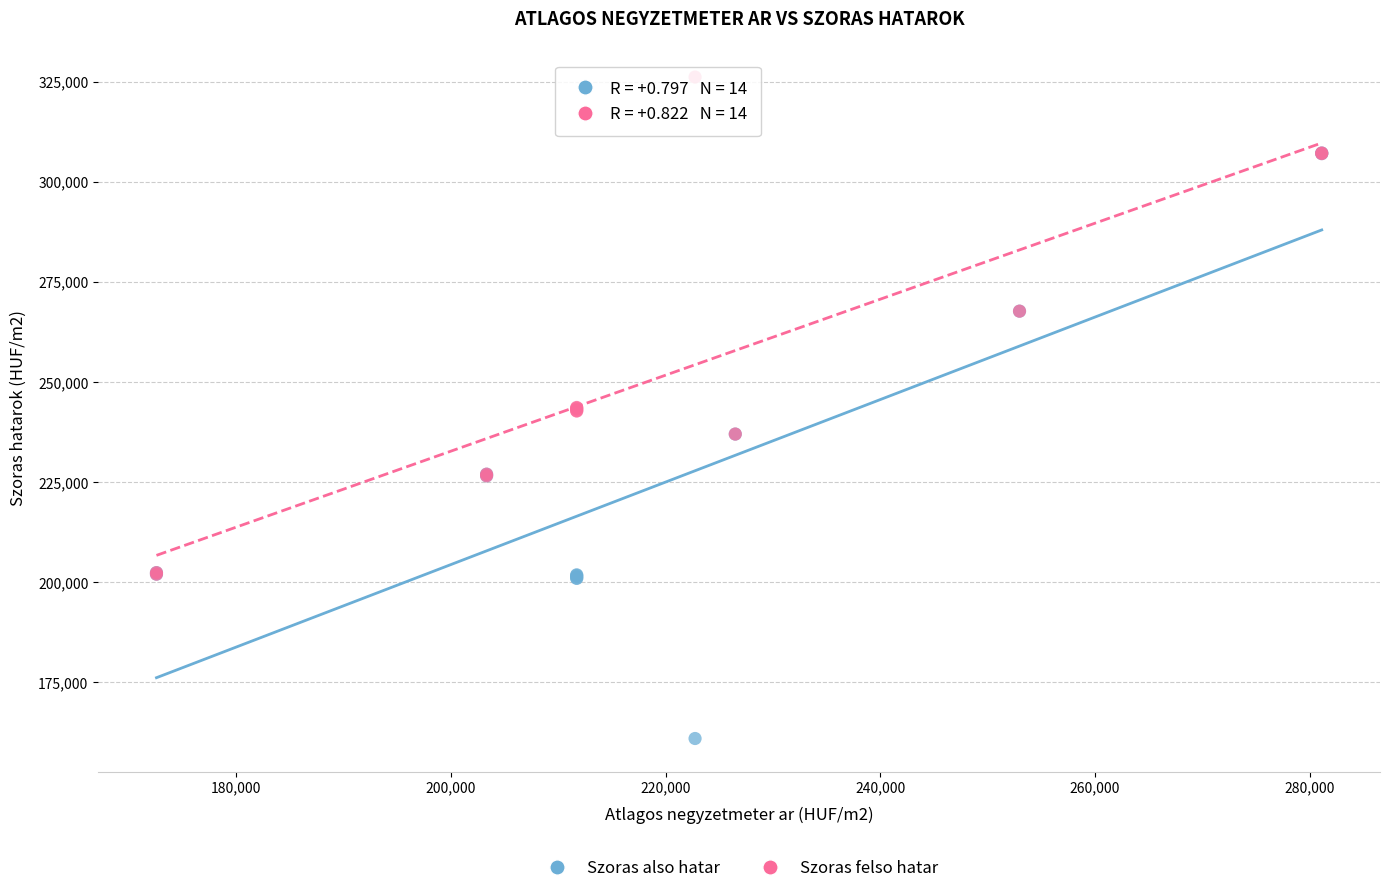

What are all the series names shown in the legend?

Szoras also hatar, Szoras felso hatar